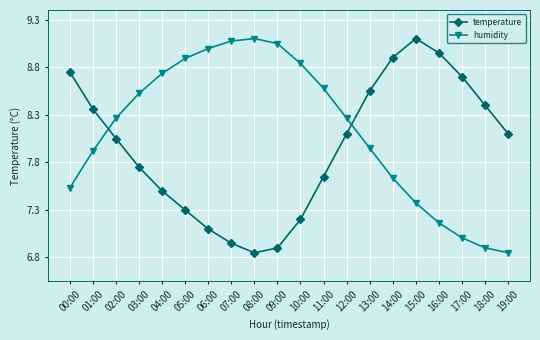

The humidity series shows 4.4 at 08:00. True or false?

False